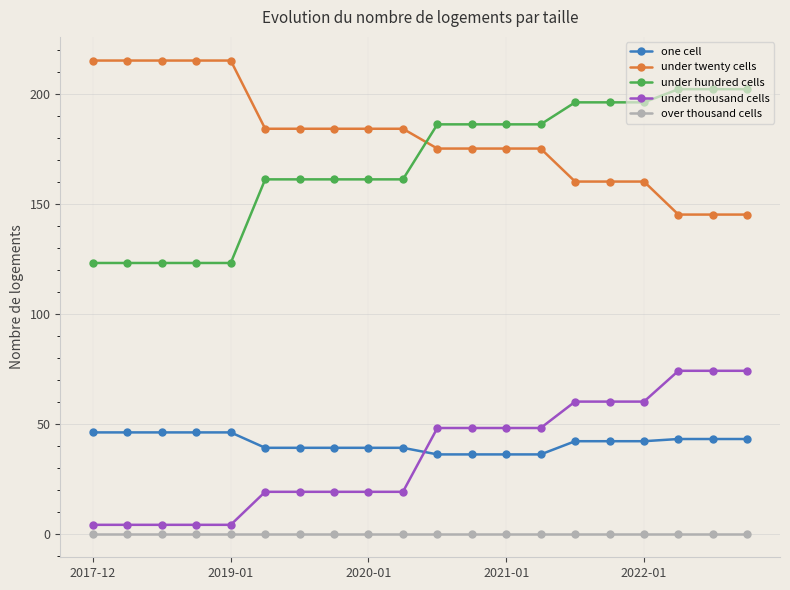

Which series ends up on top after the final intersection of under hundred cells and under twenty cells?

under hundred cells